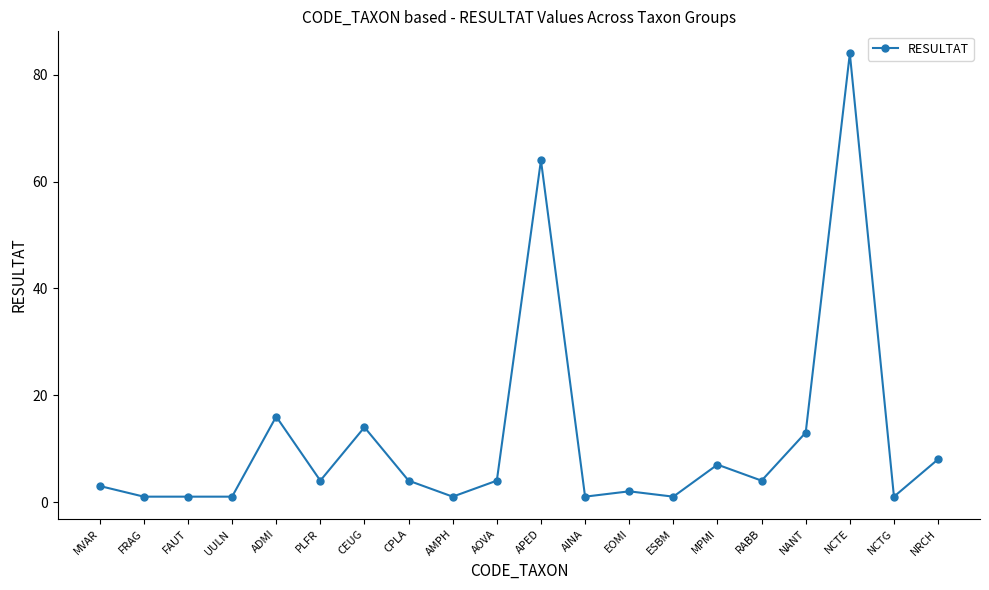

True or false: the data has more than 1 interior local peaks.

True